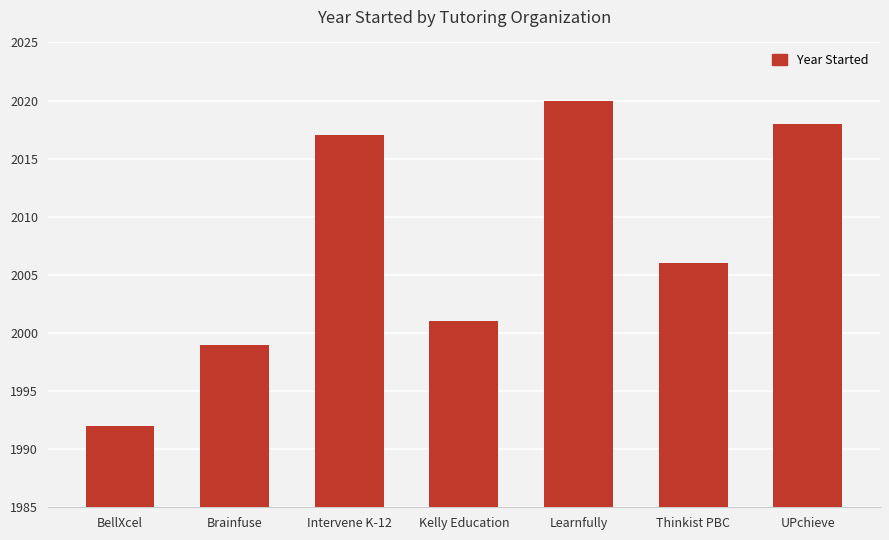

What is the label of the 6th bar from the right?

Brainfuse